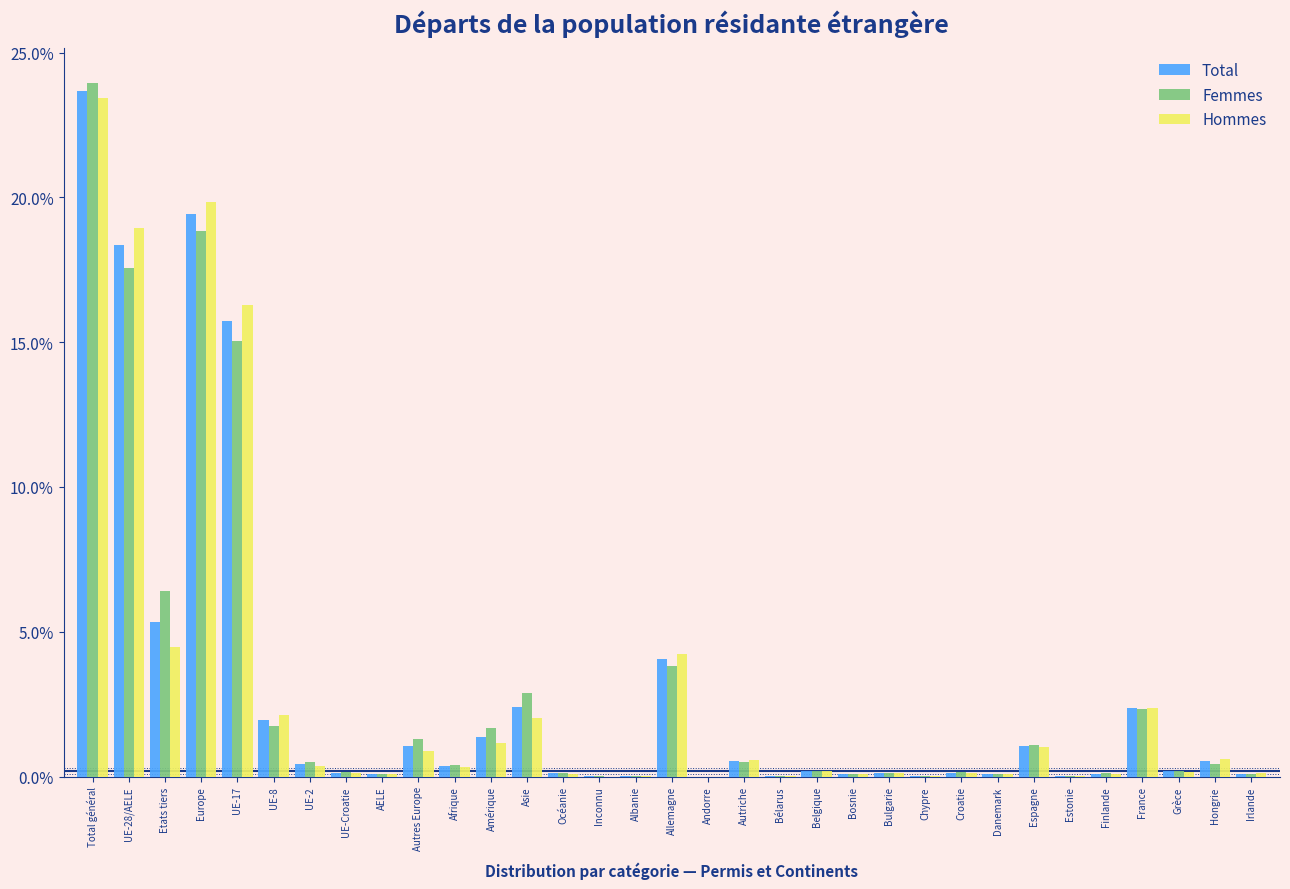

What is the total value across all series at France?

7.1